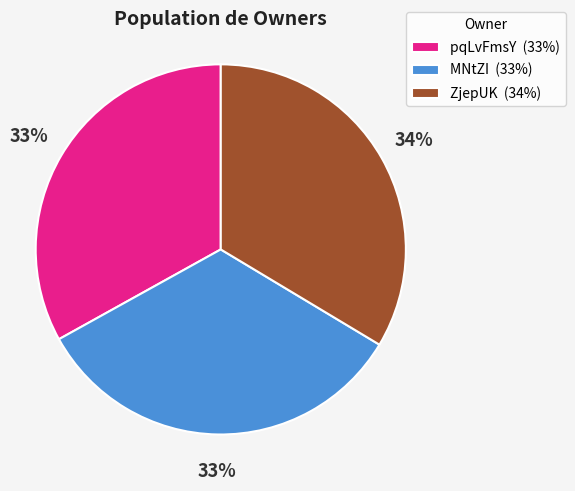

Count the number of slices in the pie.

3